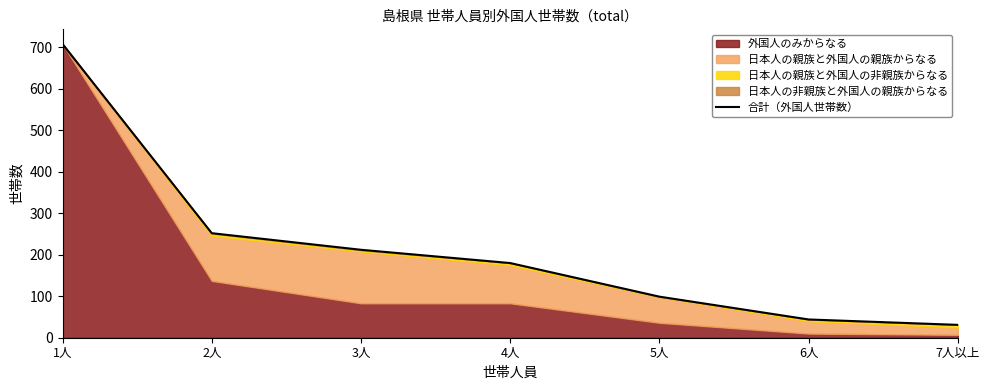

Reading left to right, extract all data points from this chart.

708	252	212	180	99	44	31